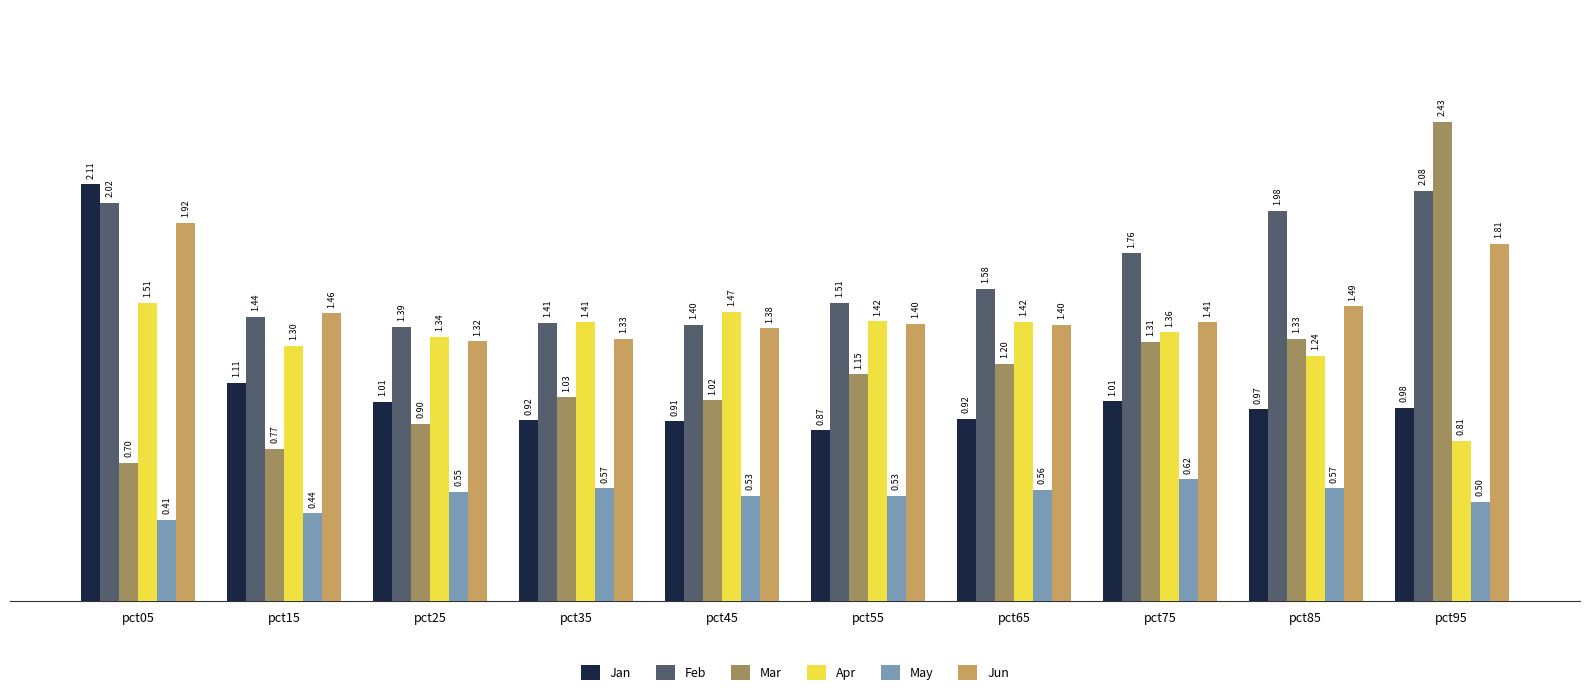

Which label corresponds to the smallest value in the chart?

pct05